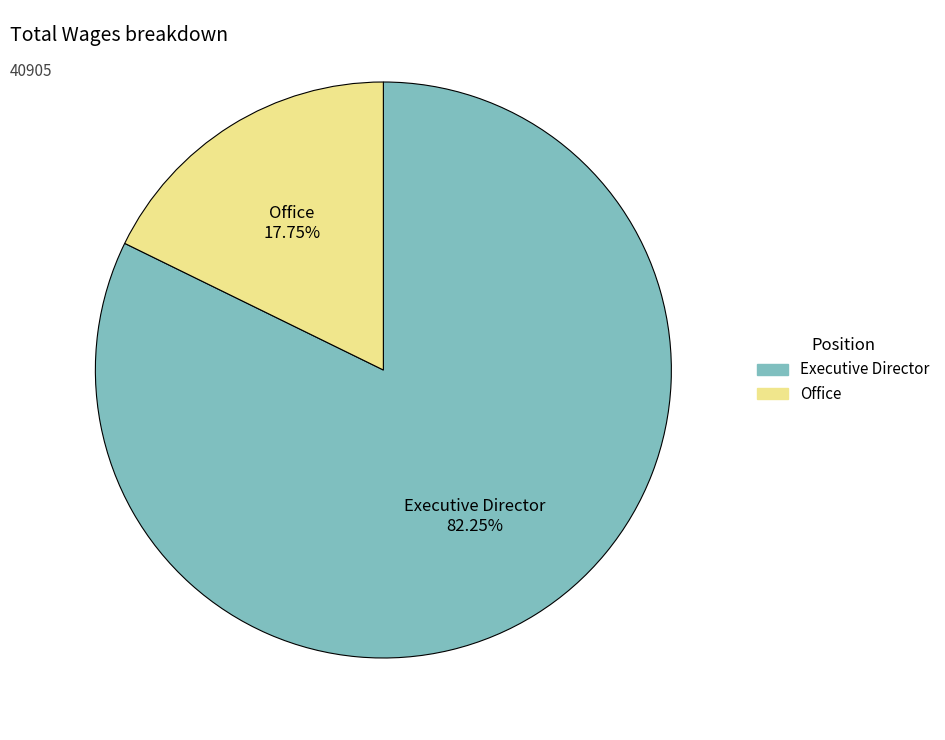

Rank the categories by value from lowest to highest.

Office, Executive Director